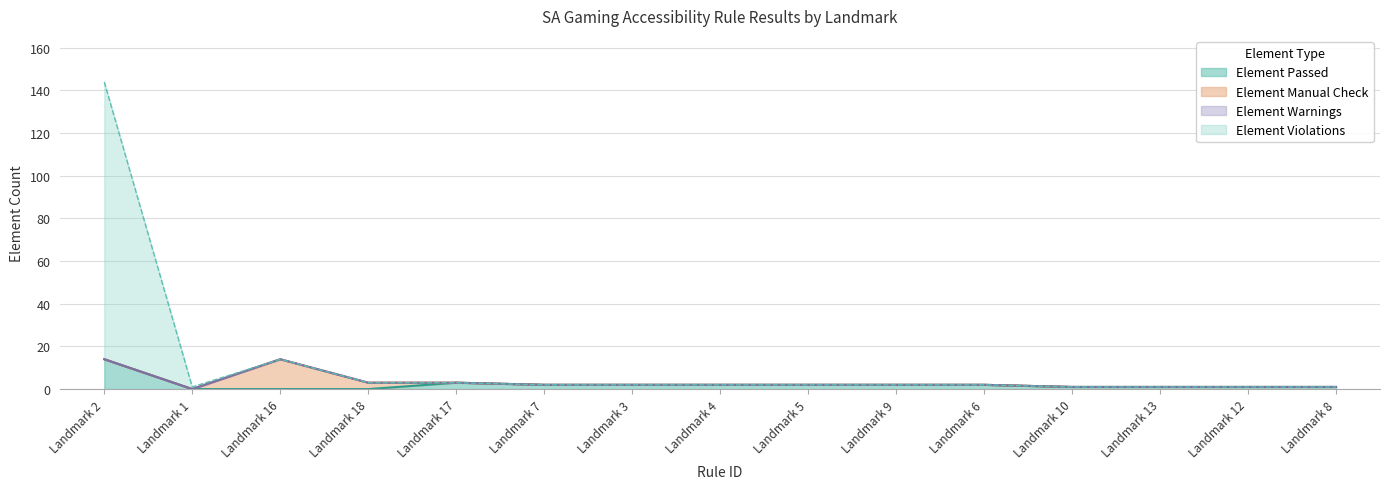

Does the chart have visible grid lines?

Yes